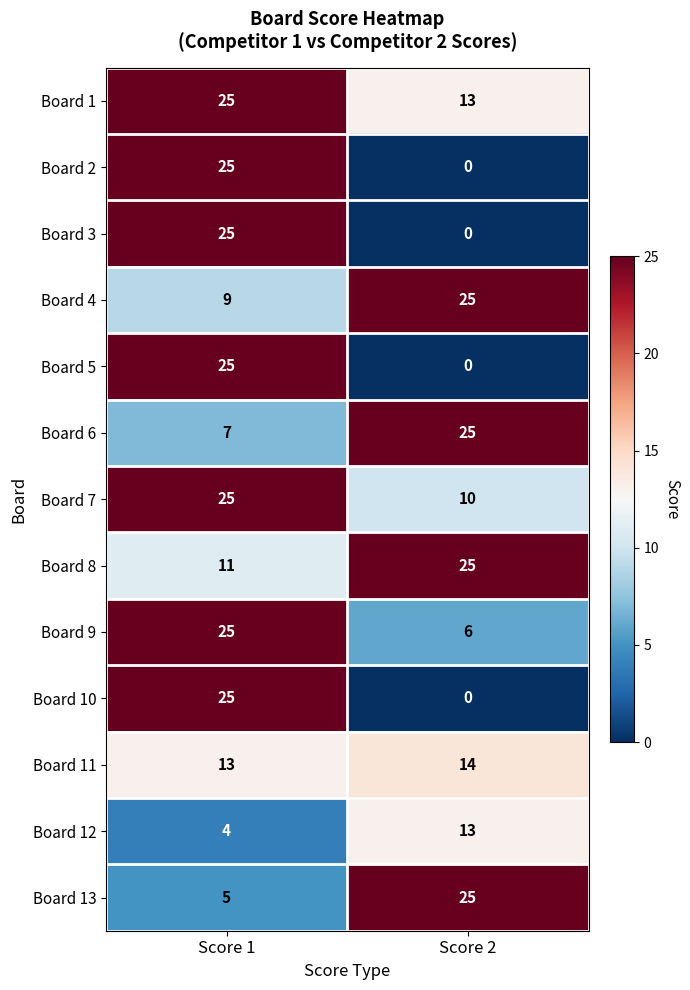

Rank the categories by Board 12 value from highest to lowest.

Score 2, Score 1